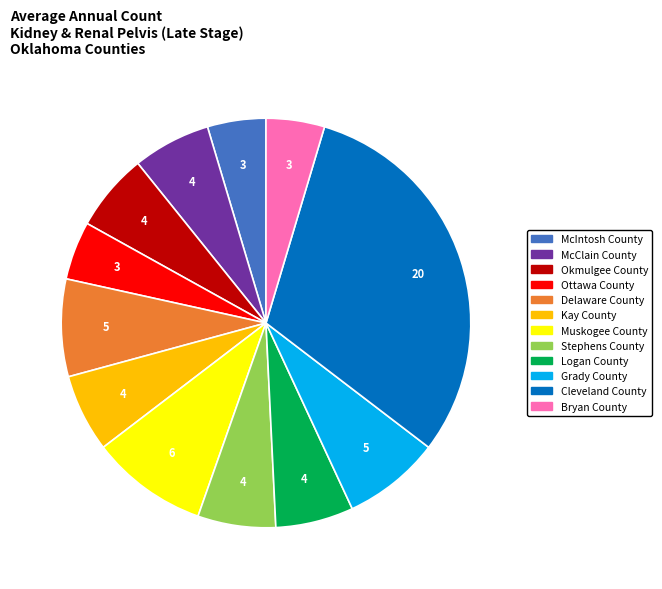

Which has a higher value, Okmulgee County or Ottawa County?

Okmulgee County